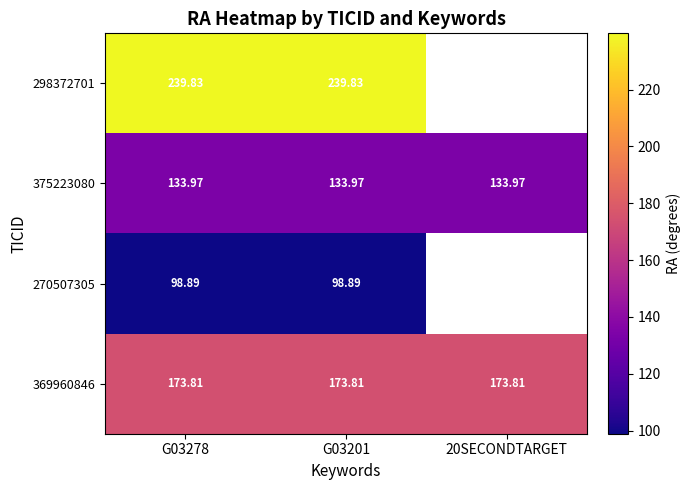

Between G03278 and G03201, which is larger?

G03278